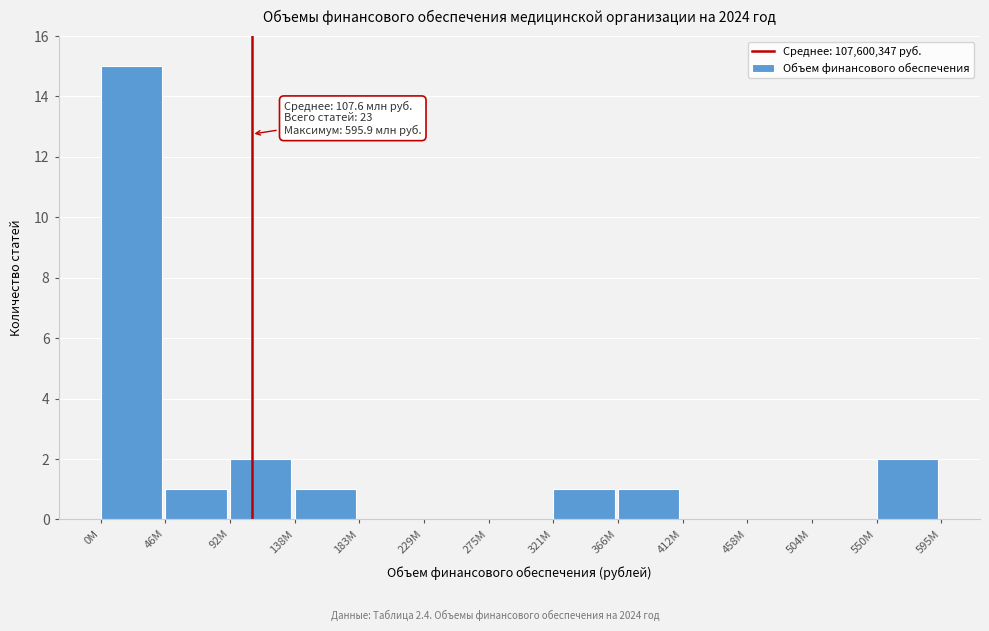

Reading left to right, what are all the values shown in this chart?

0M=15	46M=1	92M=2	138M=1	183M=0	229M=0	275M=0	321M=1	366M=1	412M=0	458M=0	504M=0	550M=2